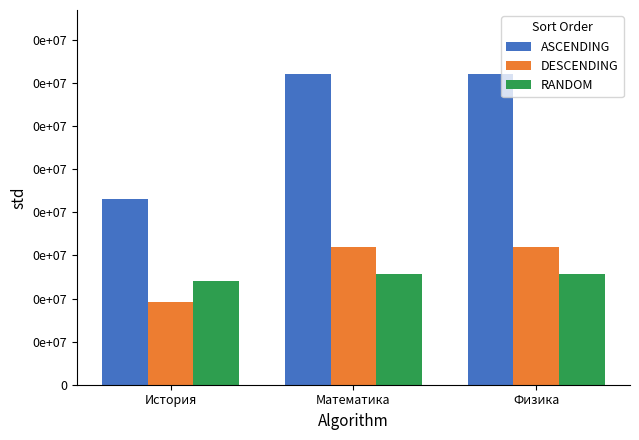

At how many categories does at least one series exceed 84?

3